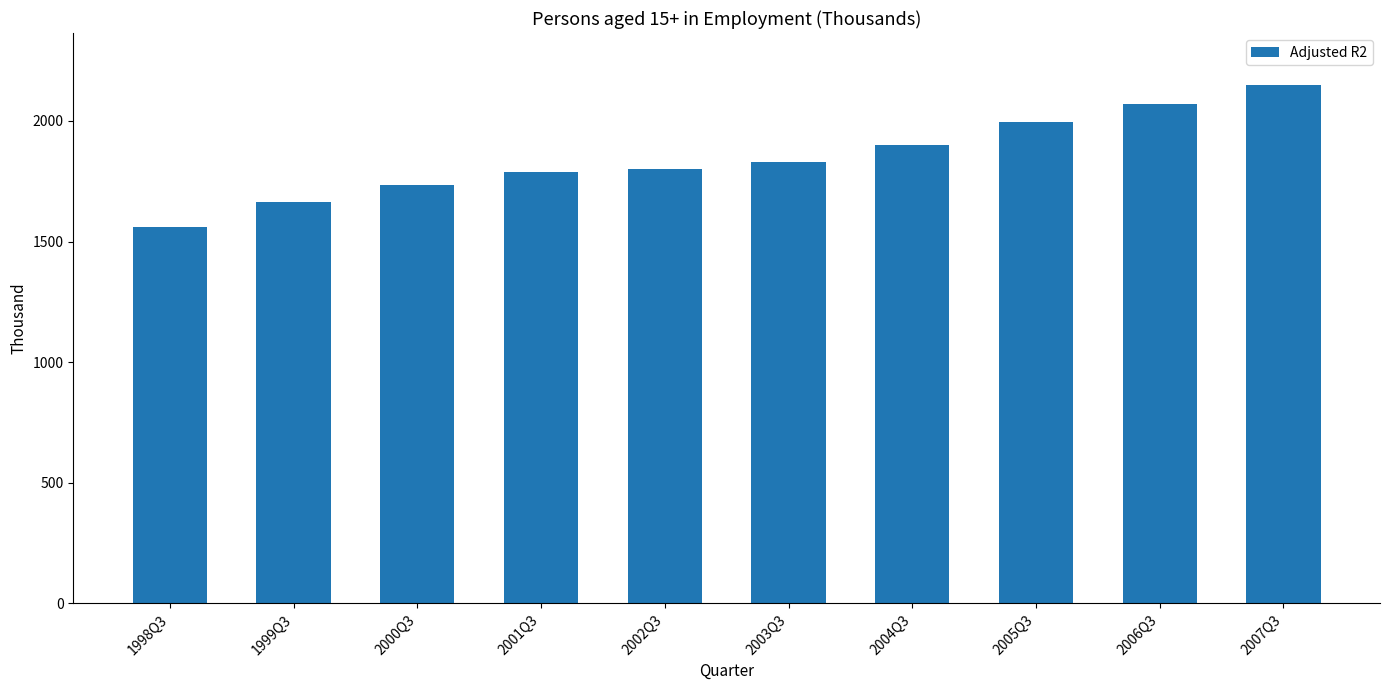

Reading right to left, transcribe all the data shown in this chart.

2007Q3=2149.8	2006Q3=2071.9	2005Q3=1993.9	2004Q3=1902.3	2003Q3=1830.5	2002Q3=1802.5	2001Q3=1786.8	2000Q3=1734.6	1999Q3=1664.4	1998Q3=1560.6